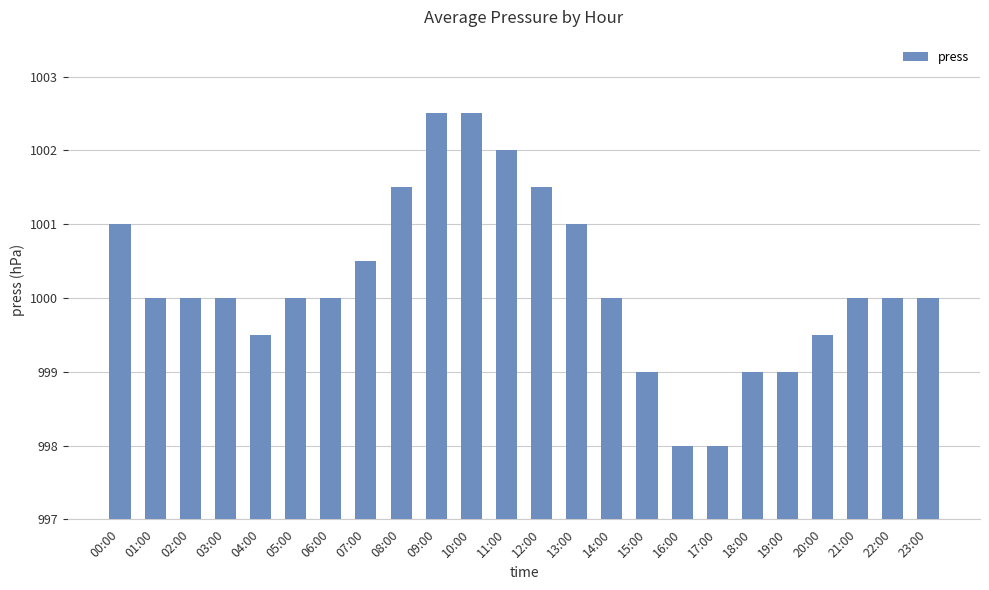

Which has a higher value, 10:00 or 13:00?

10:00